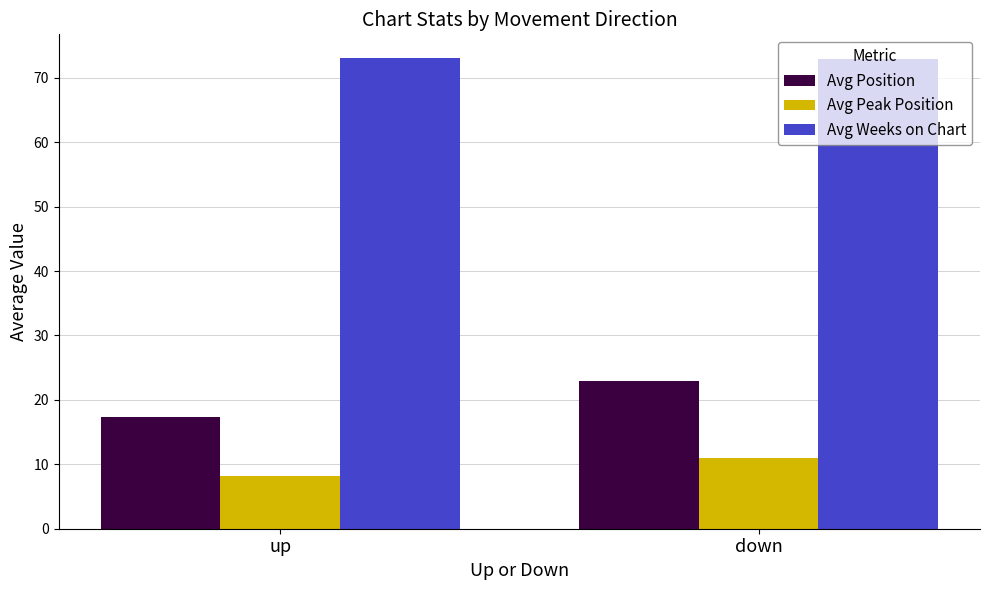

Which series has the widest spread of values?

Avg Position